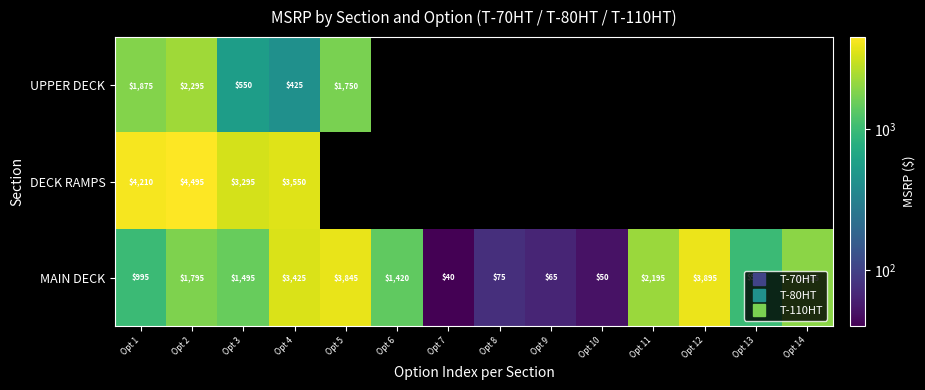

List the labels in order of DECK RAMPS value, largest first.

Opt 2, Opt 1, Opt 4, Opt 3, Opt 5, Opt 6, Opt 7, Opt 8, Opt 9, Opt 10, Opt 11, Opt 12, Opt 13, Opt 14